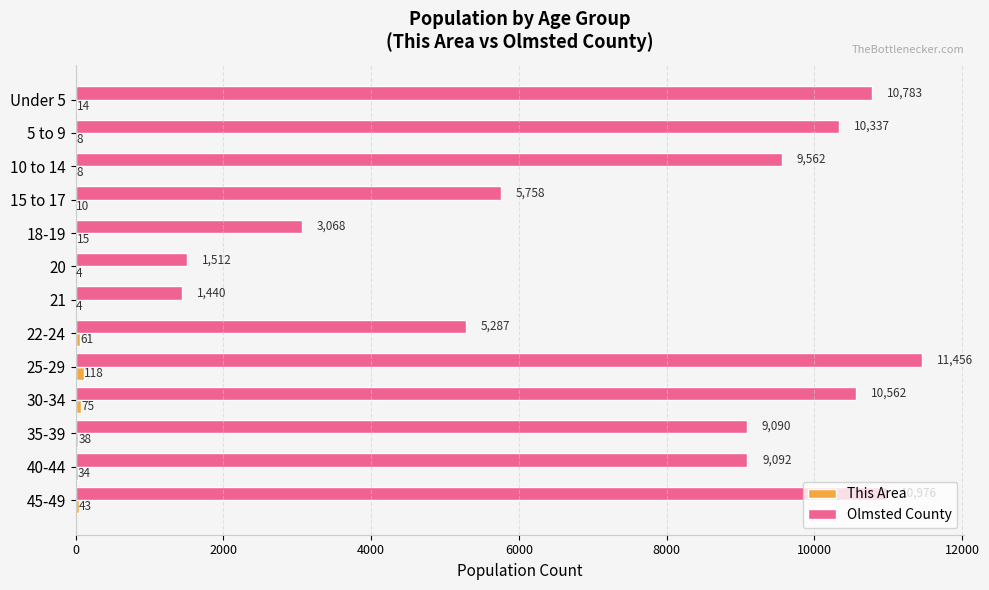

What is the maximum value shown in the chart?

11456